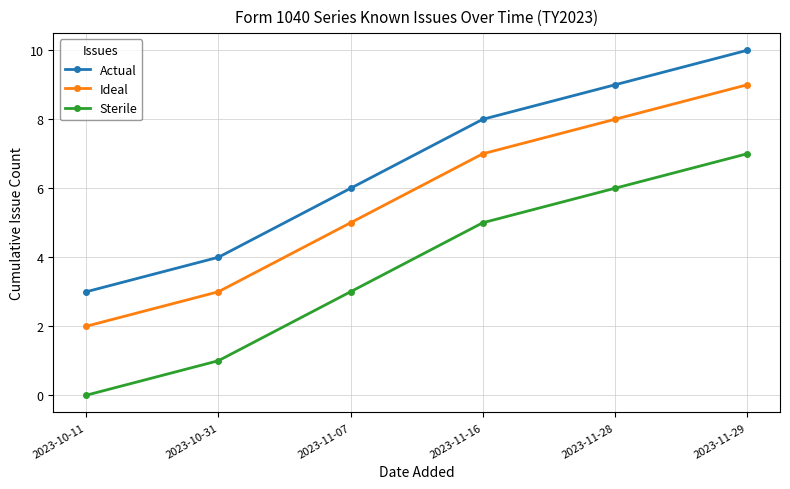

At which label is Sterile closest to 3?

2023-11-07